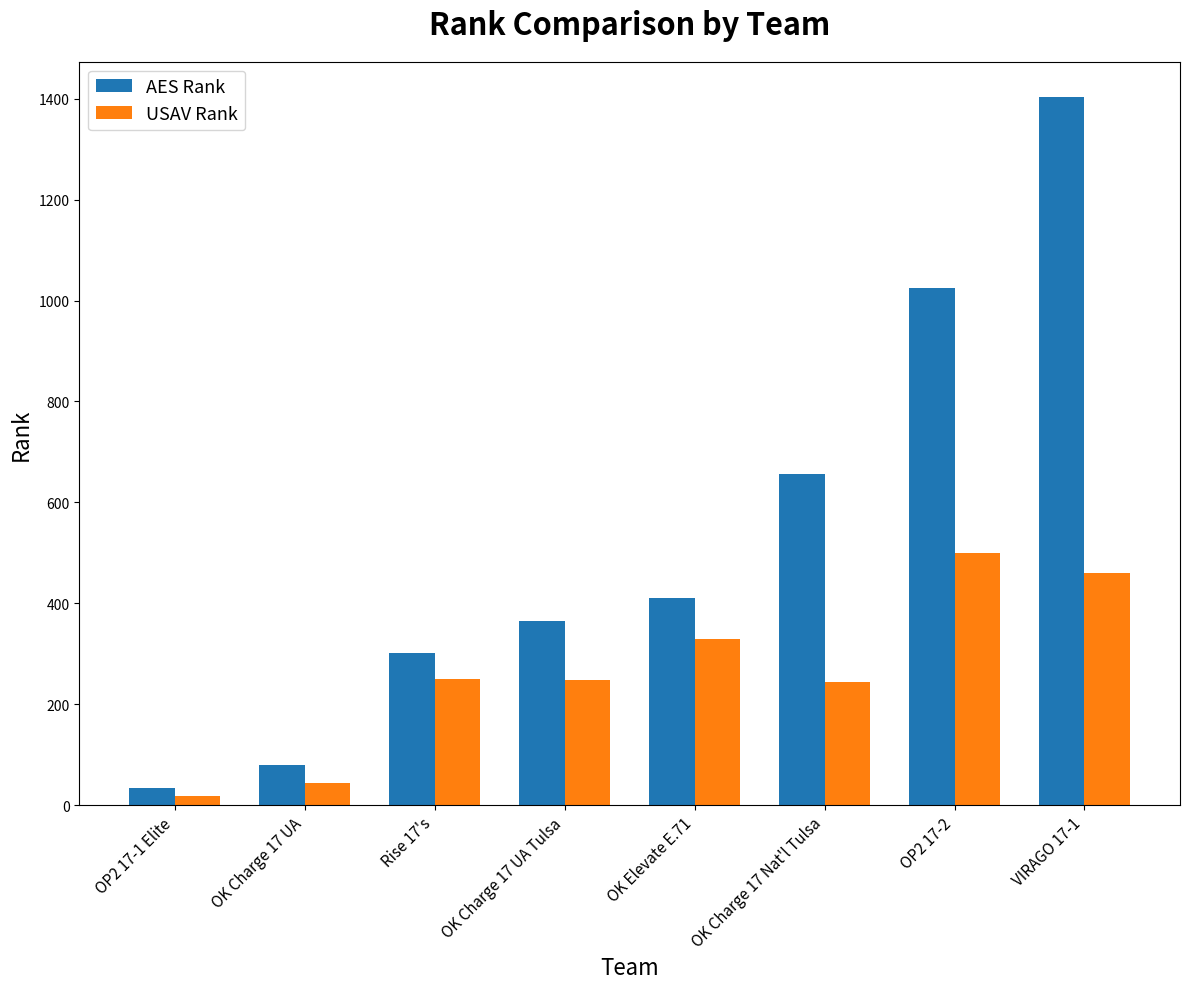

List the series in order of their overall mean, lowest first.

USAV Rank, AES Rank